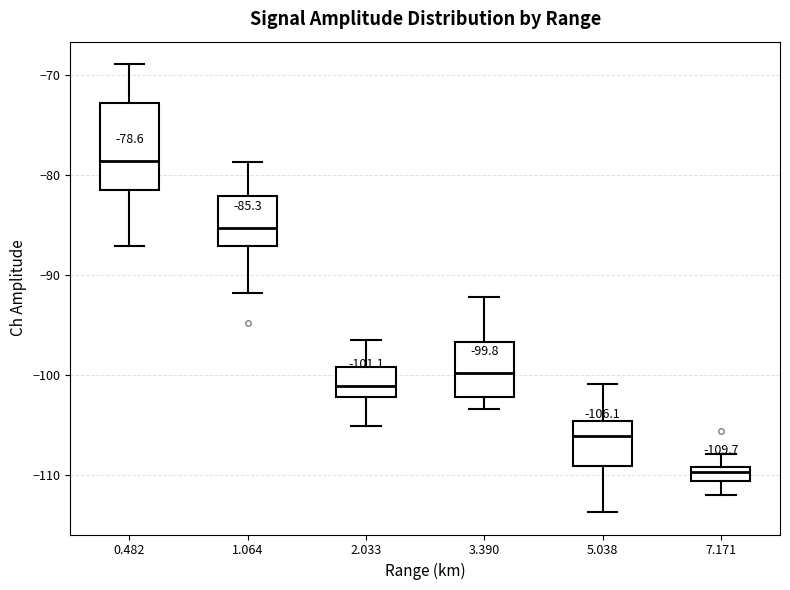

Which box's median line is the highest?

0.482